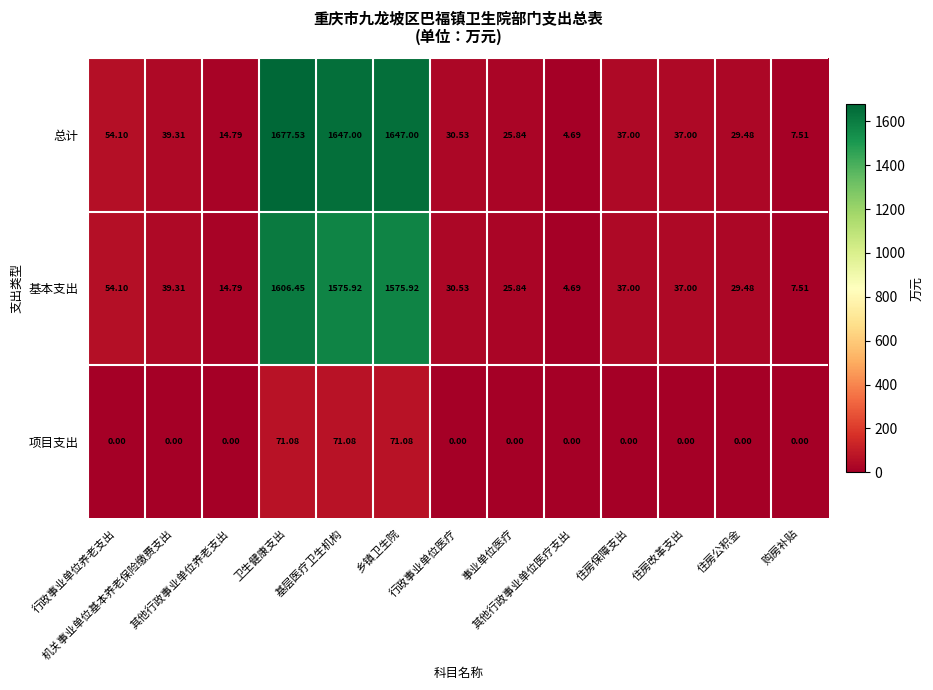

Which series has the largest total across all categories?

总计